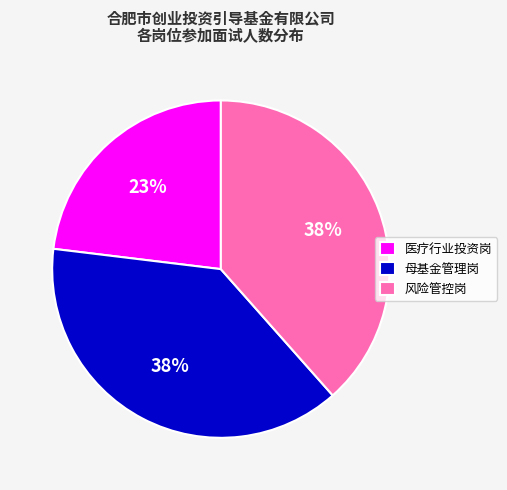

Does 母基金管理岗 account for over 50% of the chart?

No